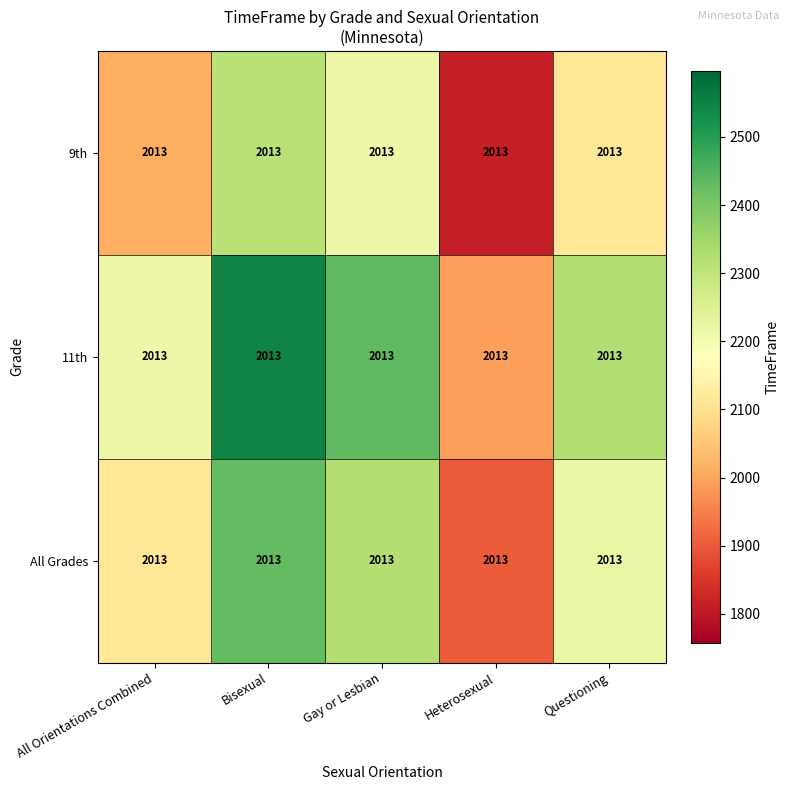

What is the highest value of the All Grades series?

2430.7